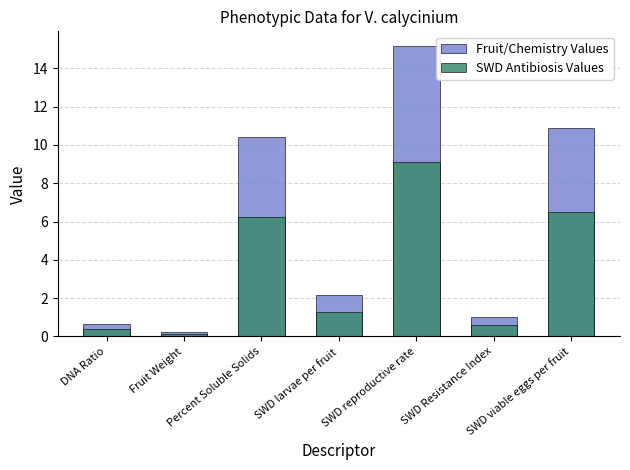

Which series has the largest total across all categories?

Fruit/Chemistry Values